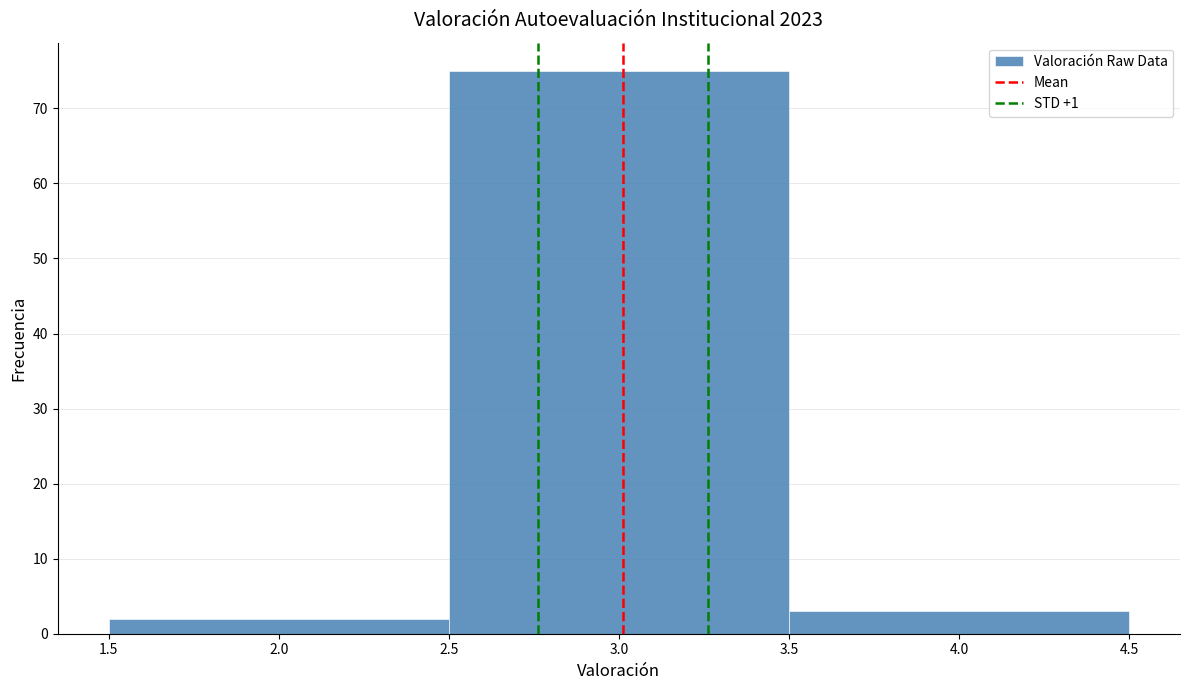

Reading left to right, list every bar in this chart as the range it spans on the x-axis followed by its height. The values are not printed on the chart, so give them approximately, as read against the axis.

1.5 to 2.5: 2
2.5 to 3.5: 75
3.5 to 4.5: 3